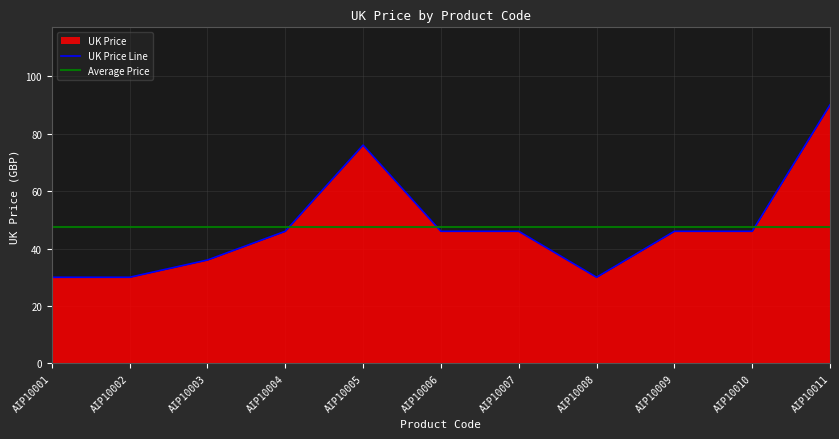

Rank the categories by value from highest to lowest.

AIP10011, AIP10005, AIP10004, AIP10006, AIP10007, AIP10009, AIP10010, AIP10003, AIP10001, AIP10002, AIP10008